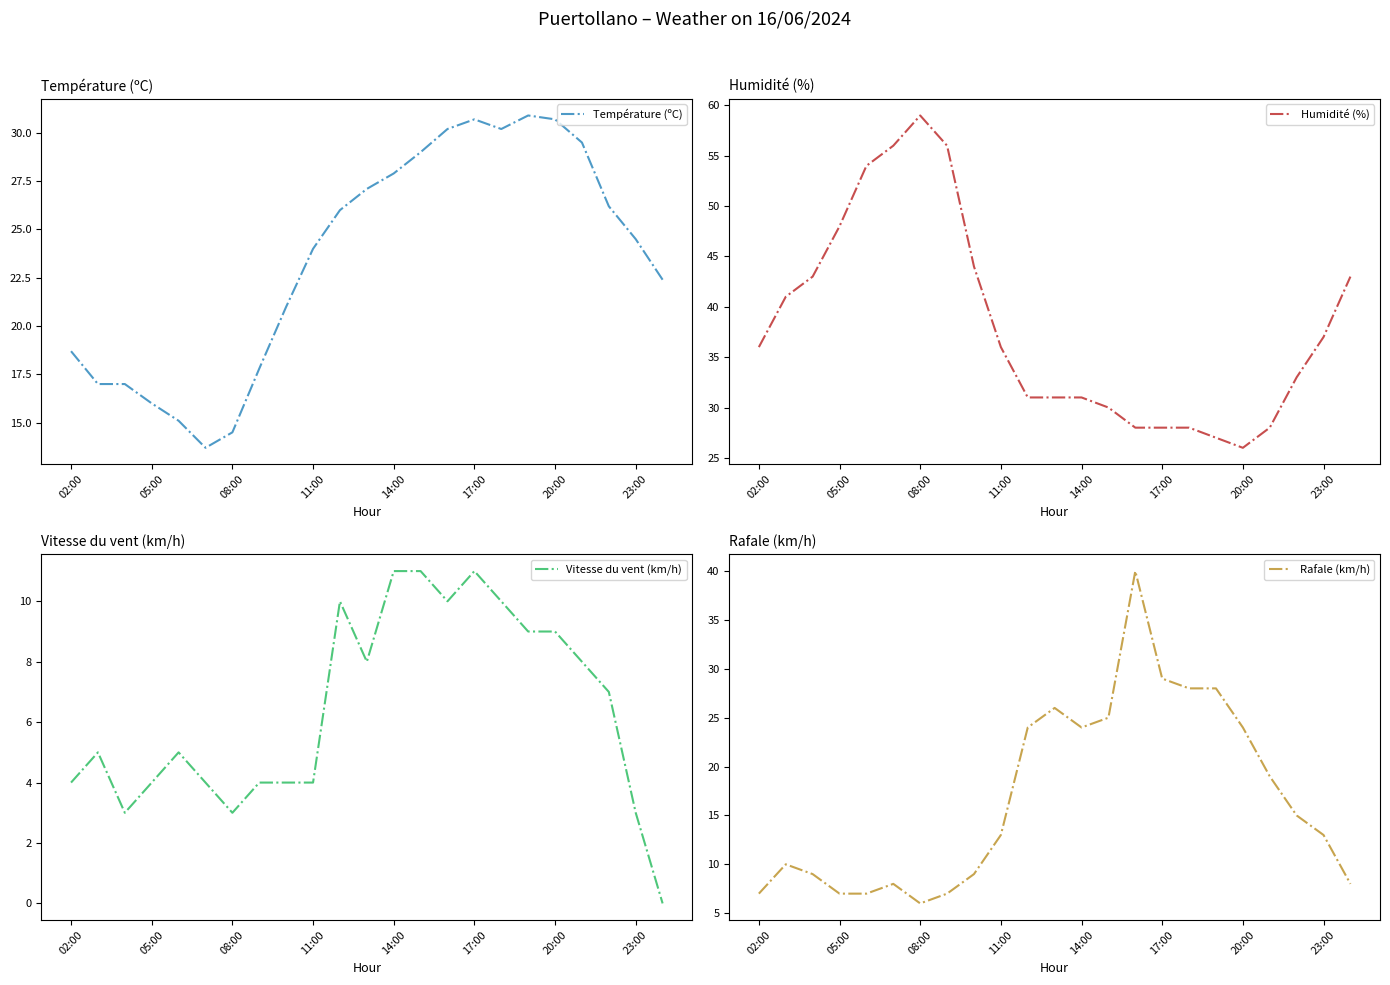

How many times do Rafale (km/h) and Humidité (%) cross each other?

2